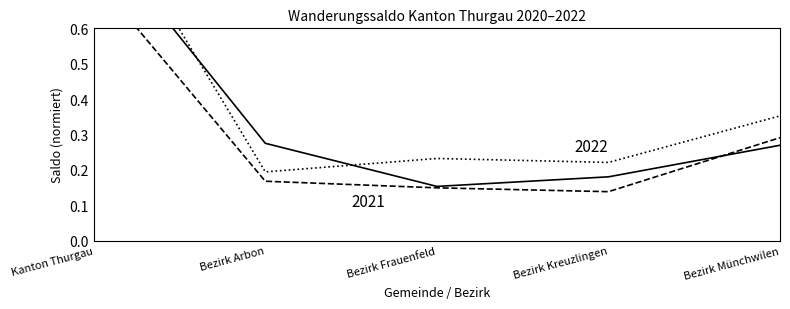

How many series are shown in this chart?

3